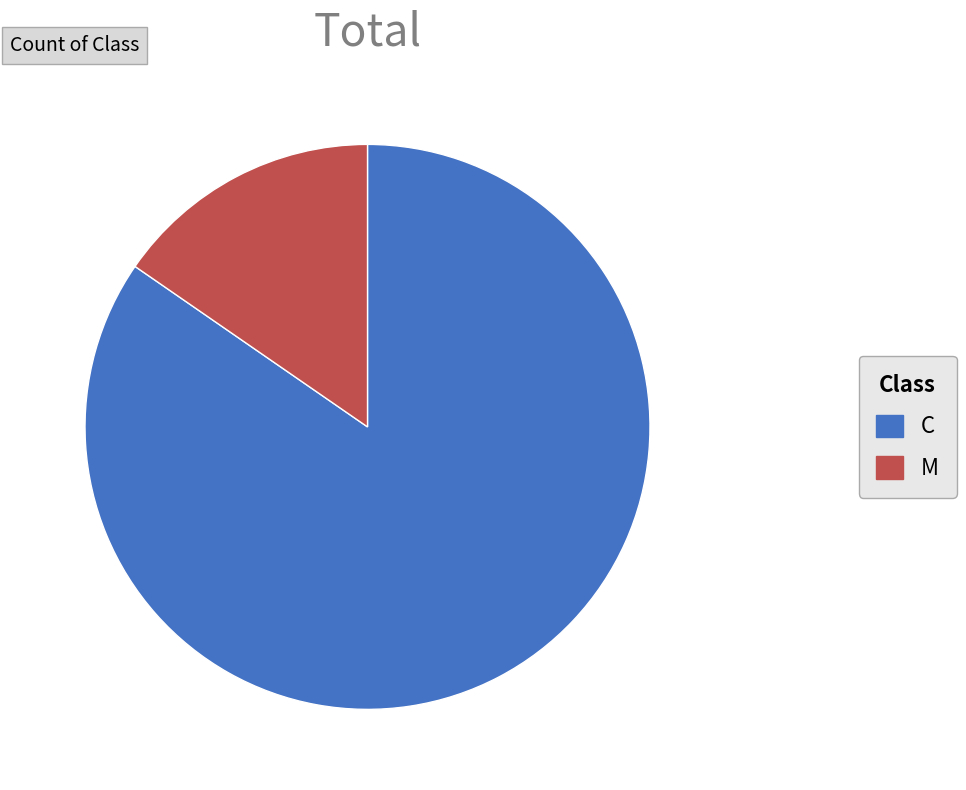

Do M and C together represent more than half of the pie?

Yes